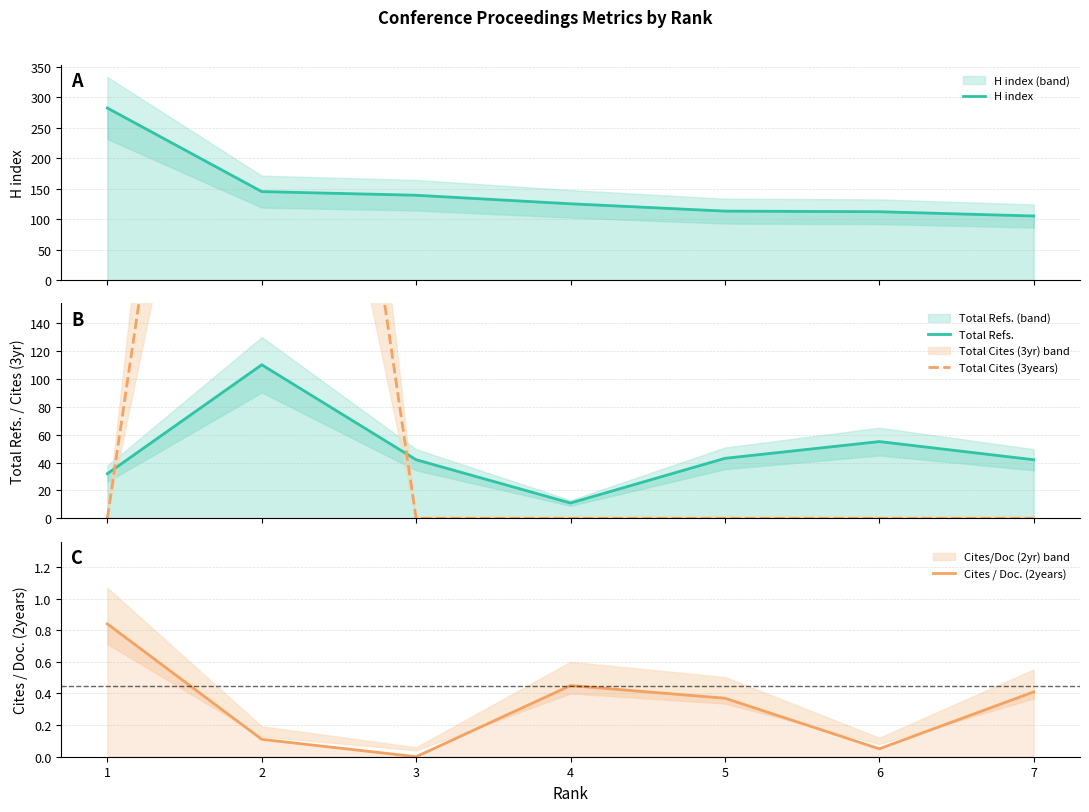

What is the value of the H index point at the 6th from the left?

112.0